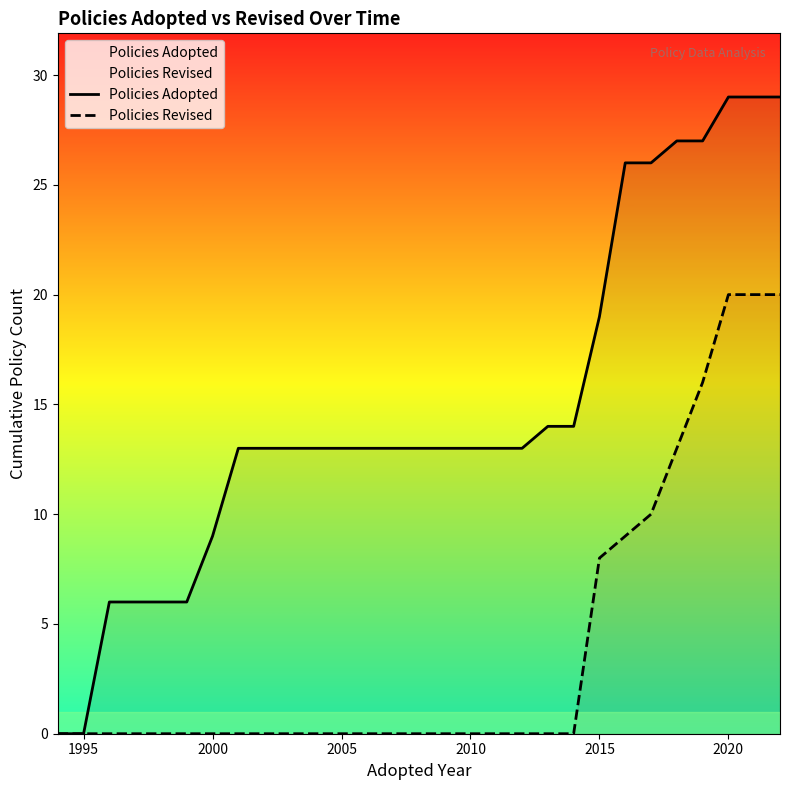

Reading left to right, extract all data points from this chart.

Policies Adopted: 0	0	6	6	6	6	9	13	13	13	13	13	13	13	13	13	13	13	13	14	14	19	26	26	27	27	29	29	29
Policies Revised: 0	0	0	0	0	0	0	0	0	0	0	0	0	0	0	0	0	0	0	0	0	8	9	10	13	16	20	20	20